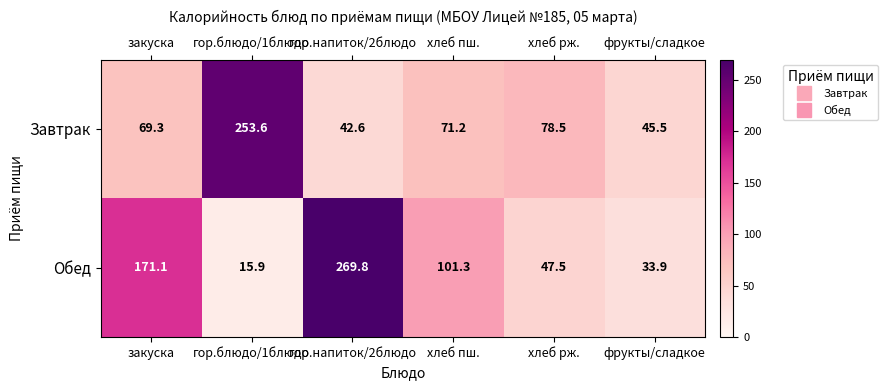

What is the smallest value displayed?

15.9